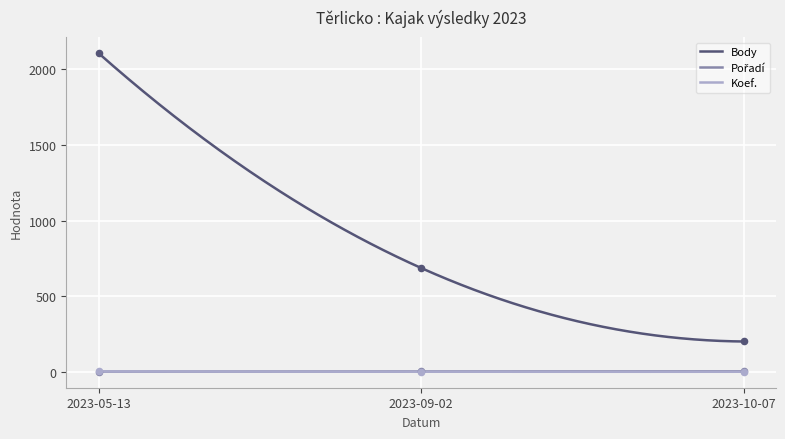

At which category is the sum across all series the highest?

2023-05-13